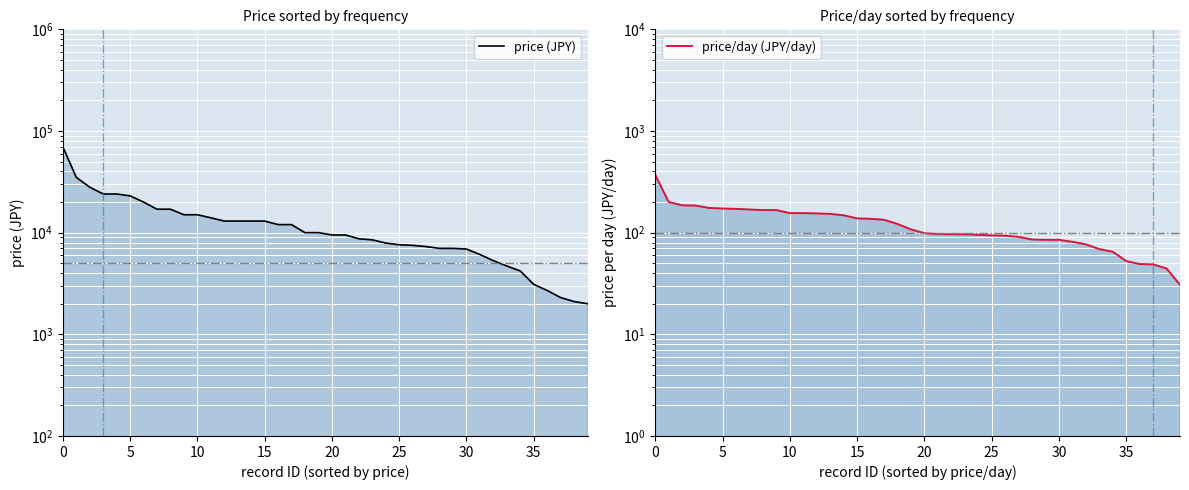

True or false: price (JPY) has more than 2 points higher than both neighbors.

False